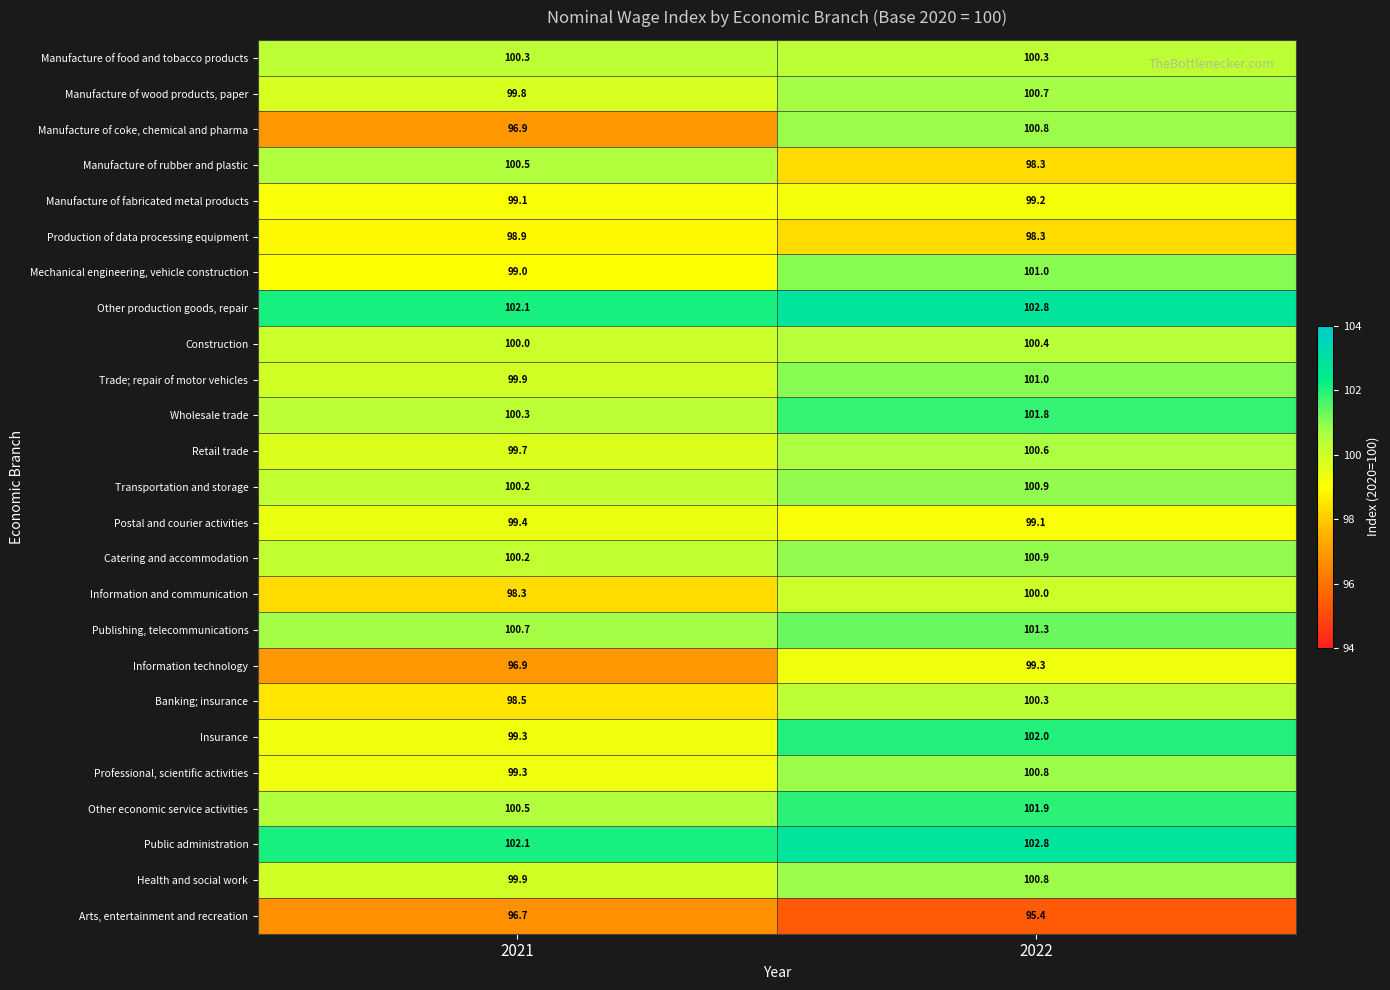

True or false: Wholesale trade has a value of 101.8 at 2022.

True